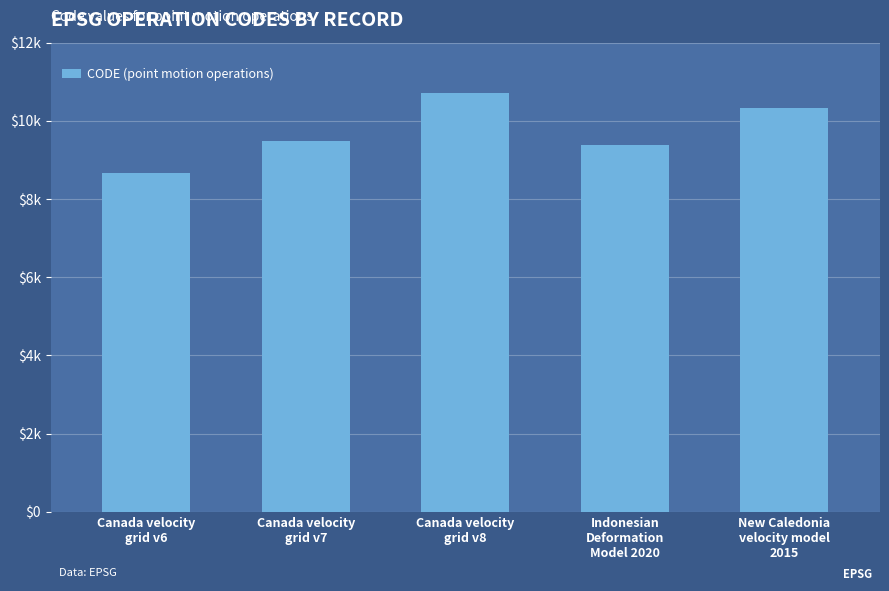

List the labels in order of value, largest first.

Canada velocity
grid v8, New Caledonia
velocity model
2015, Canada velocity
grid v7, Indonesian
Deformation
Model 2020, Canada velocity
grid v6